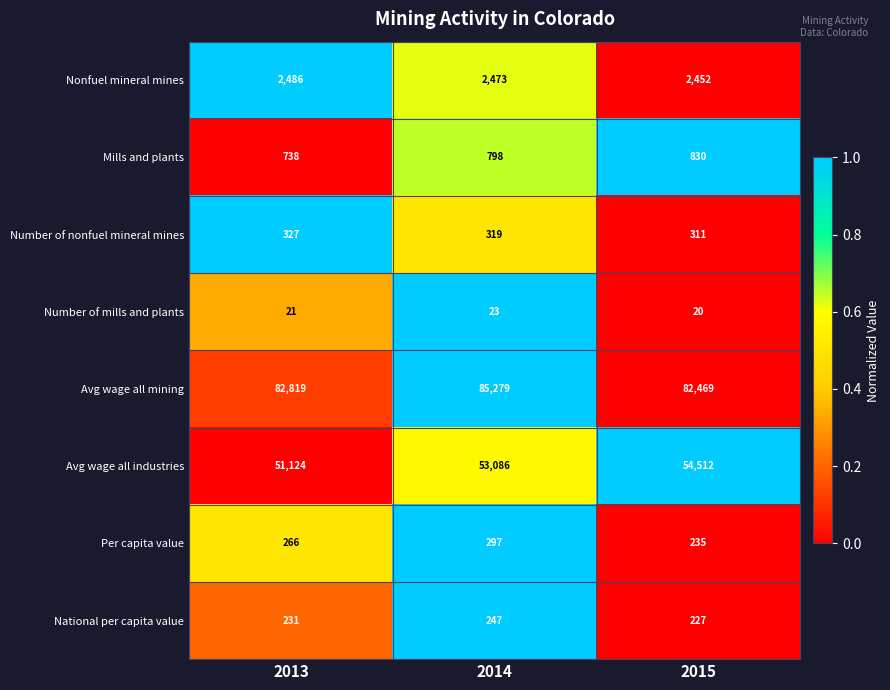

Which label corresponds to the largest value in the chart?

2014